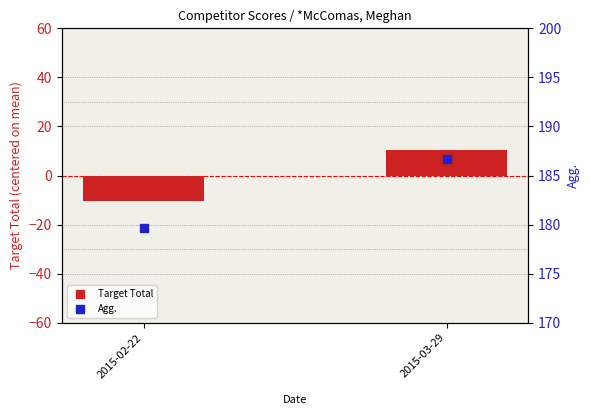

At which category is the sum across all series the highest?

2015-03-29